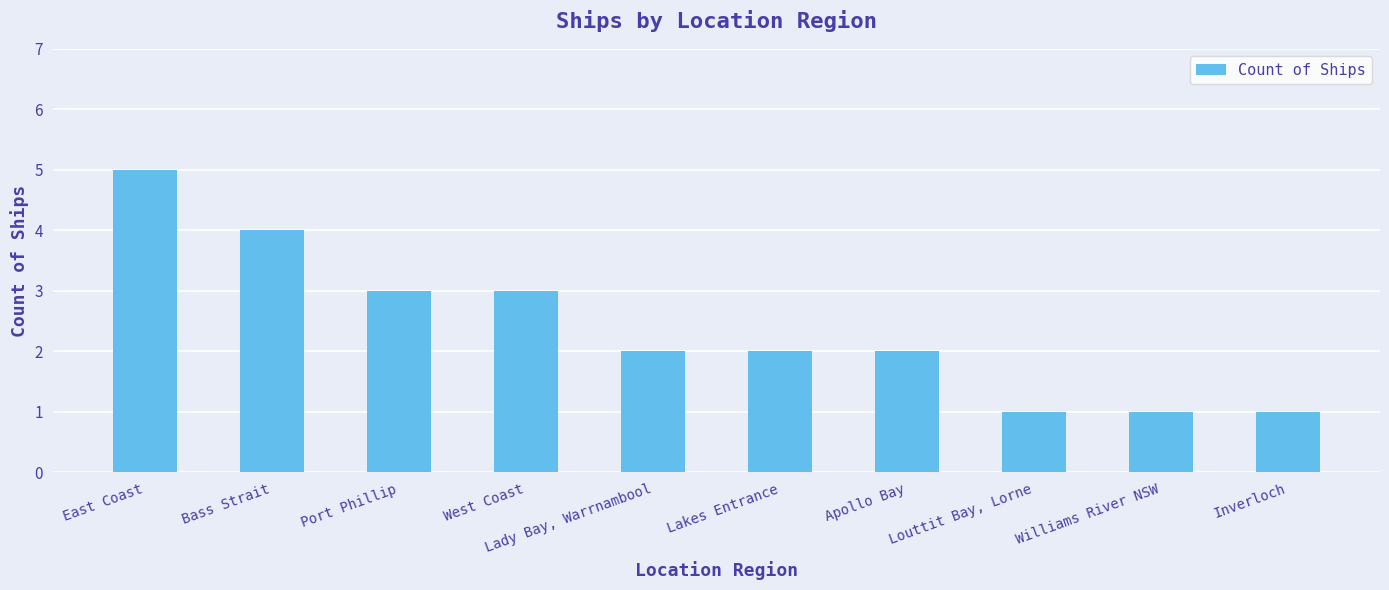

What is the difference between the values at Bass Strait and Louttit Bay, Lorne?

3